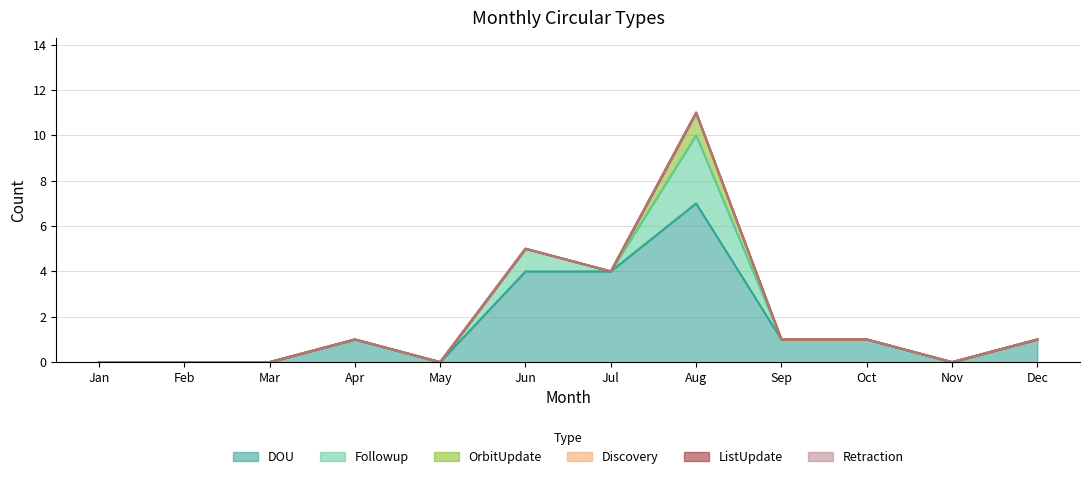

At which label does ListUpdate reach its minimum?

Jan